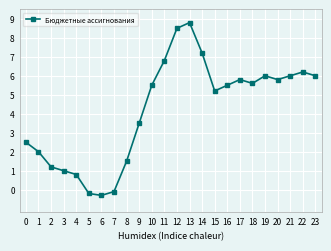

How many lines are shown in the chart?

1